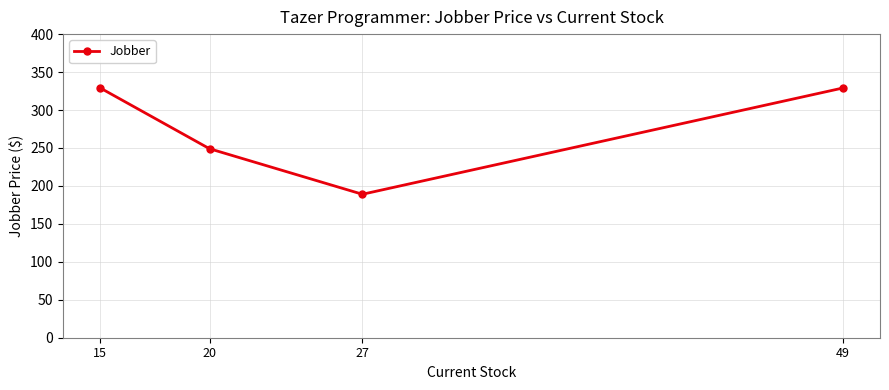

Rank the categories by value from lowest to highest.

27, 20, 49, 15